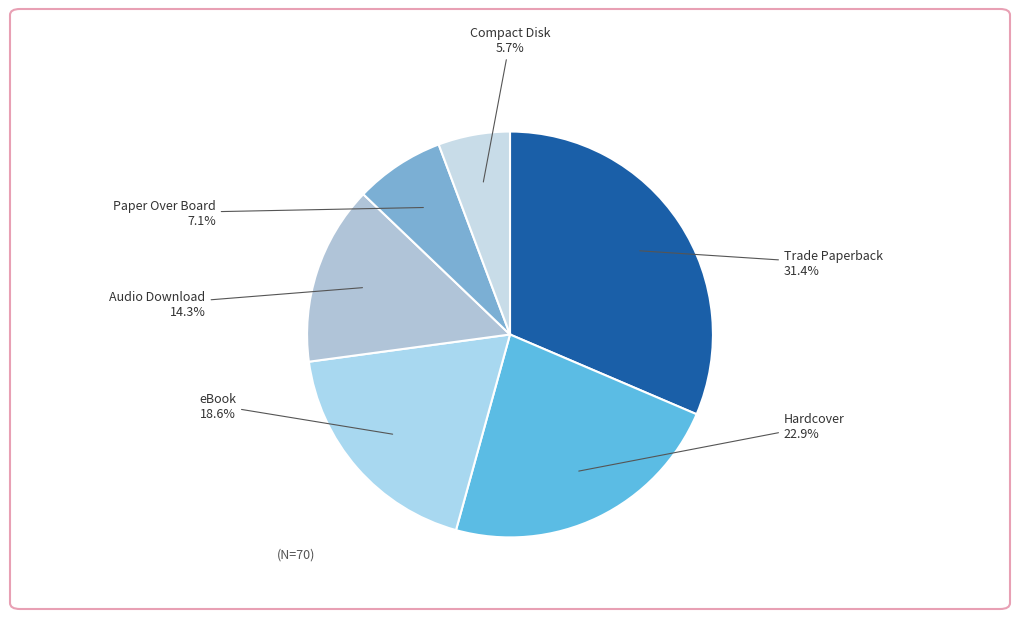

Between Paper Over Board and Hardcover, which is larger?

Hardcover